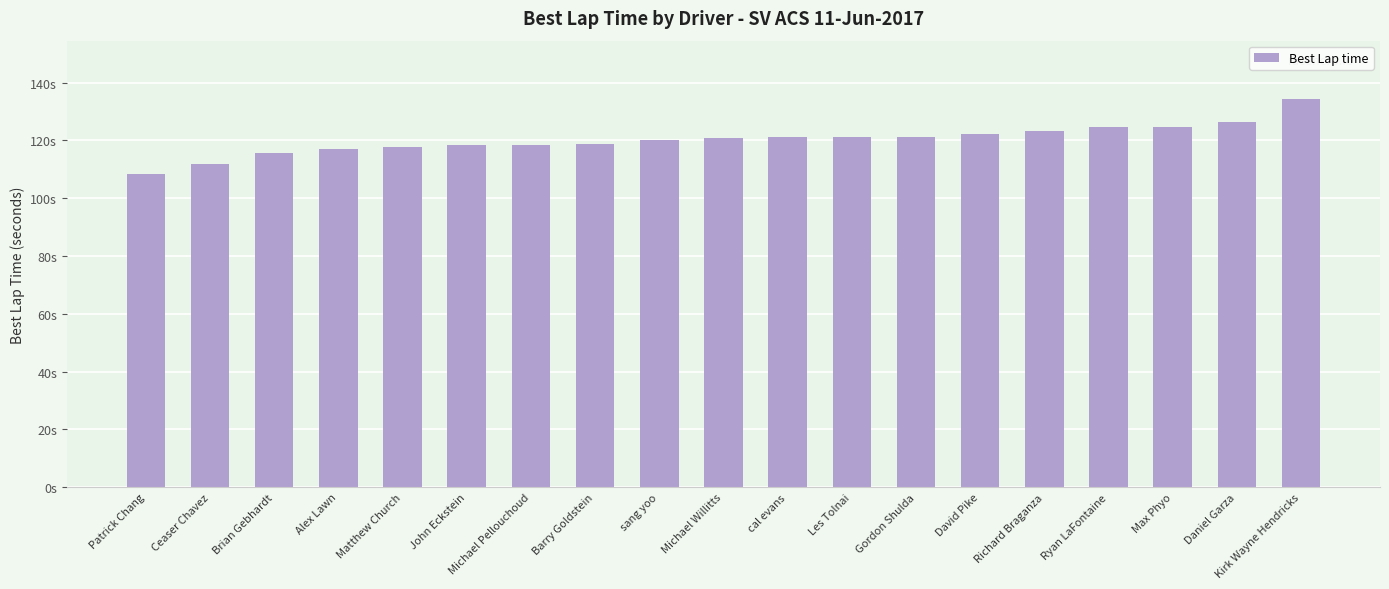

The chart shows a value of 118.8 at Barry Goldstein. True or false?

True